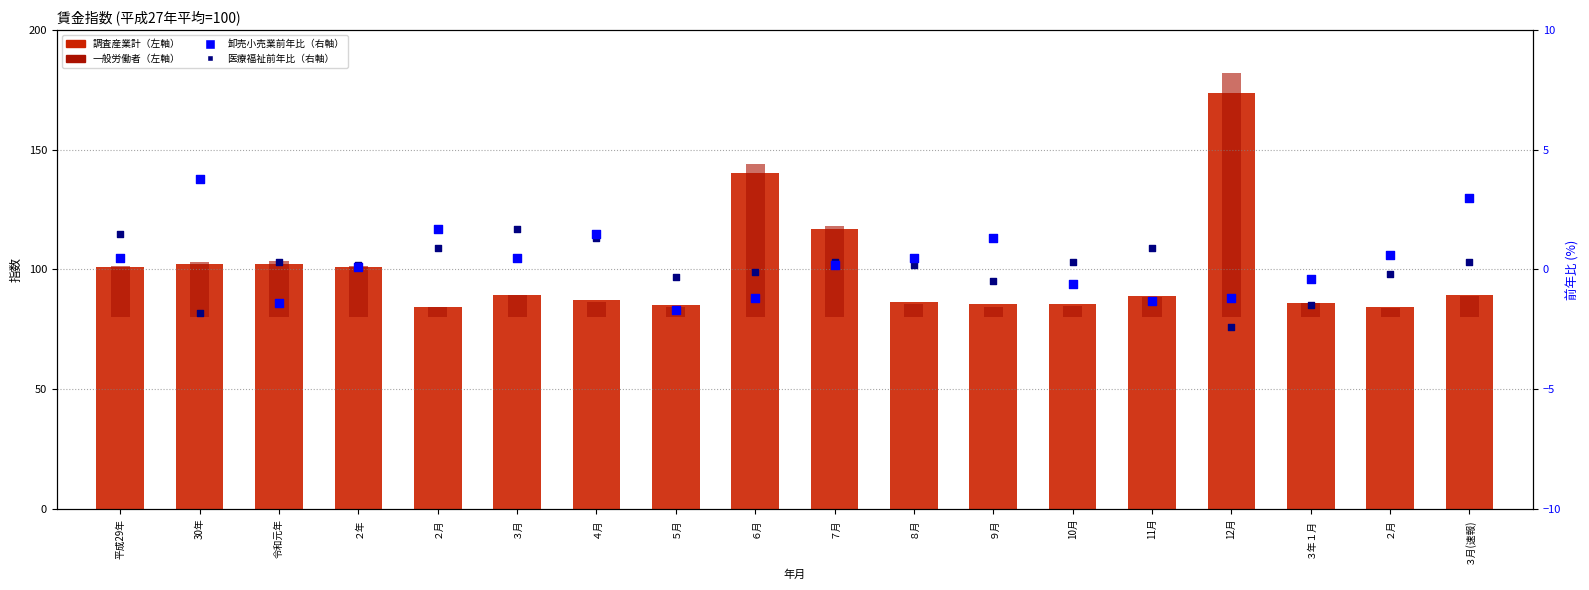

At which category is the sum across all series the highest?

12月